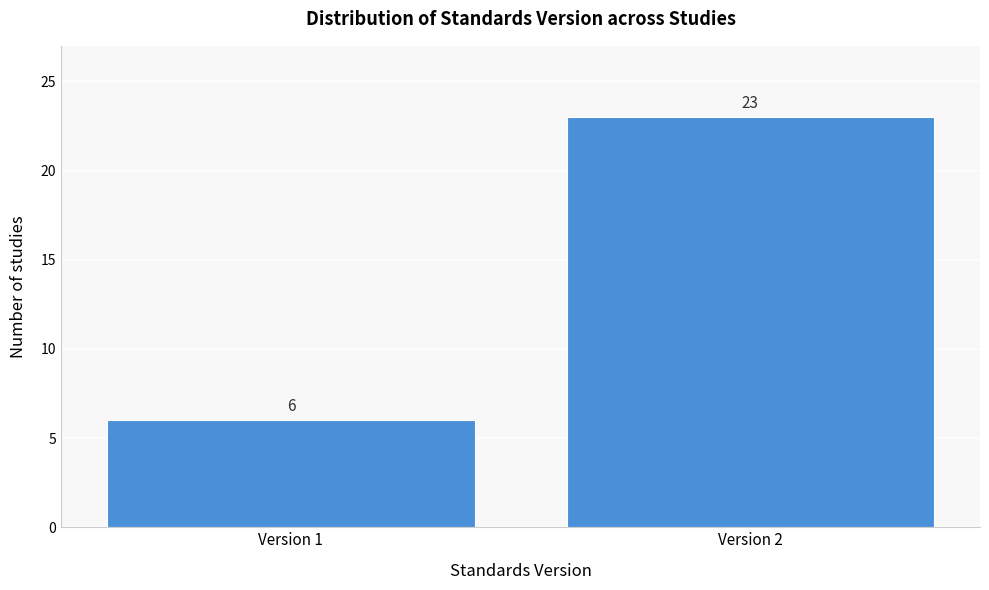

Reading left to right, extract all data points from this chart.

Version 1=6	Version 2=23